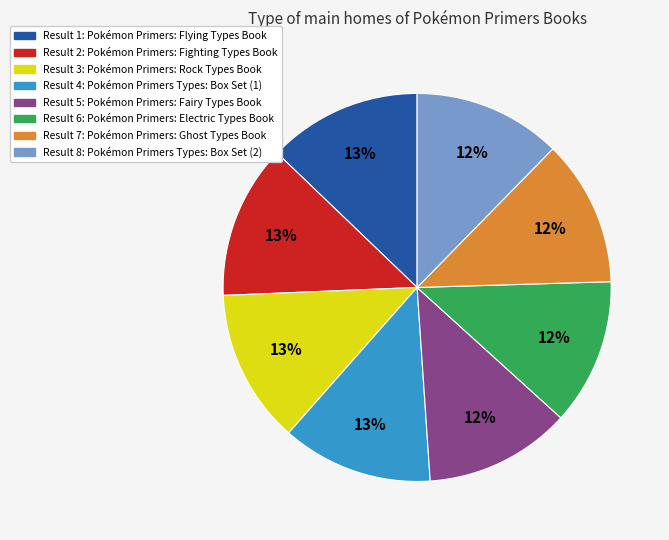

How many slices are in this pie chart?

8